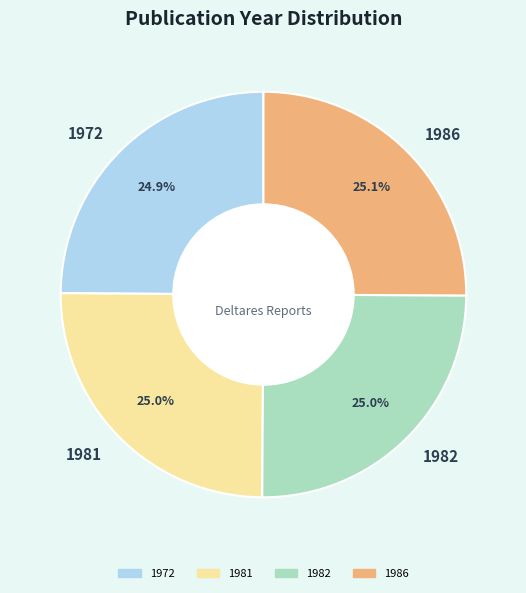

What percentage is the 1972 slice, to the nearest percent?

25%